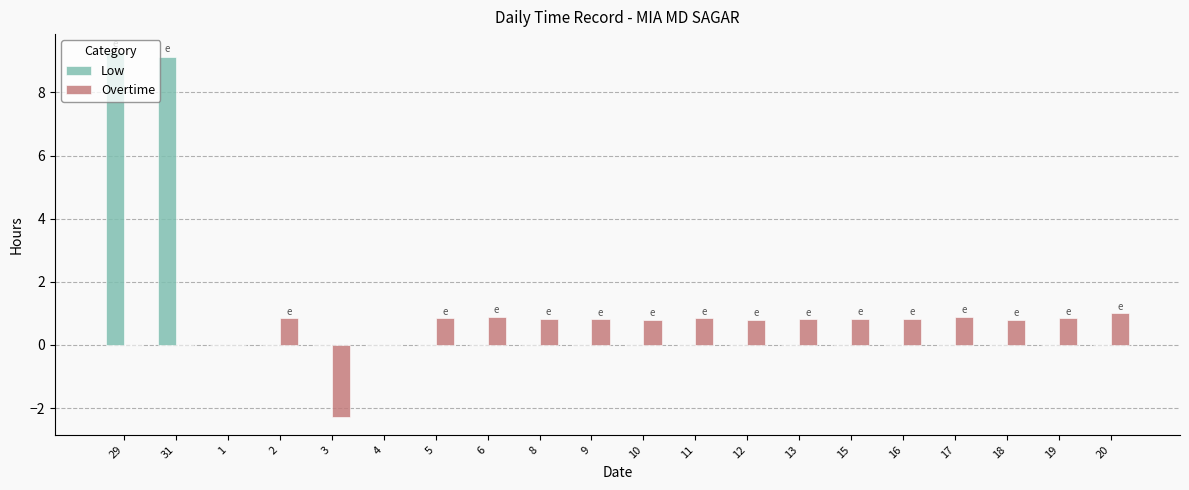

Is the value of Low at 16 greater than the value of Overtime at 2?

No